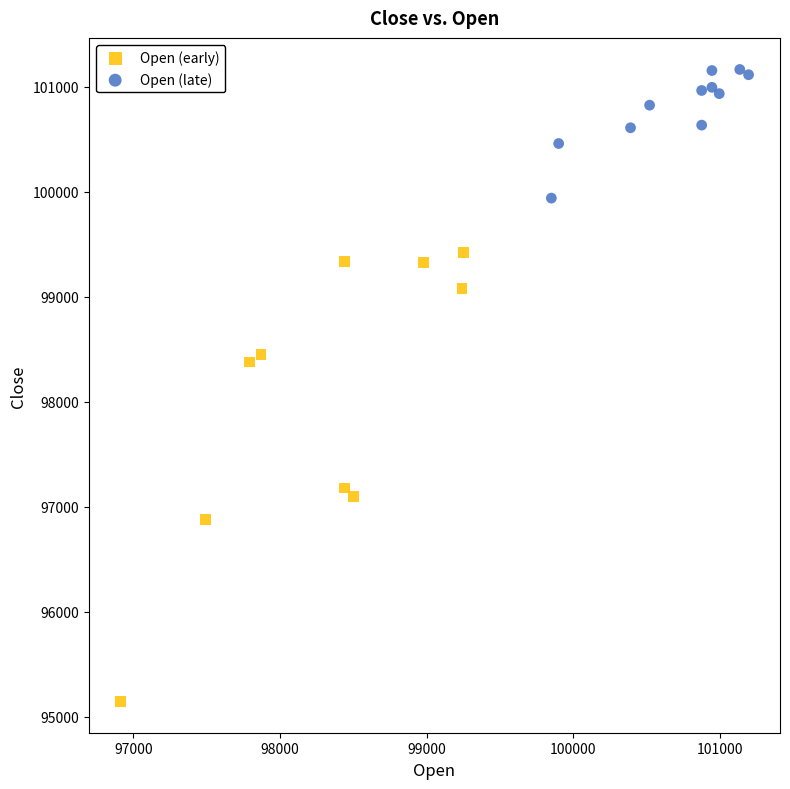

Which series reaches the minimum Y coordinate?

Open (early)